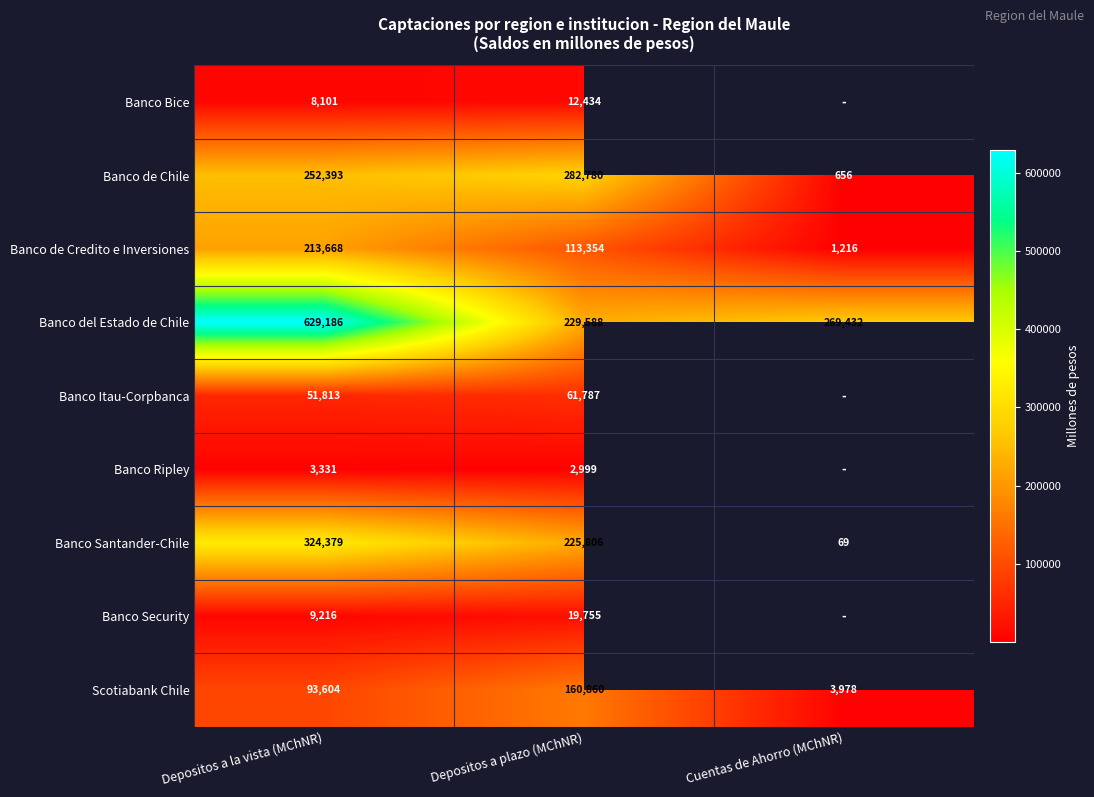

Count the number of data series in this chart.

9